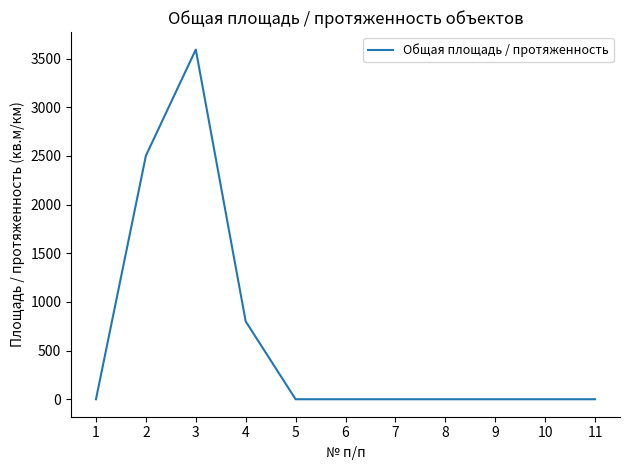

What is the maximum value shown in the chart?

3594